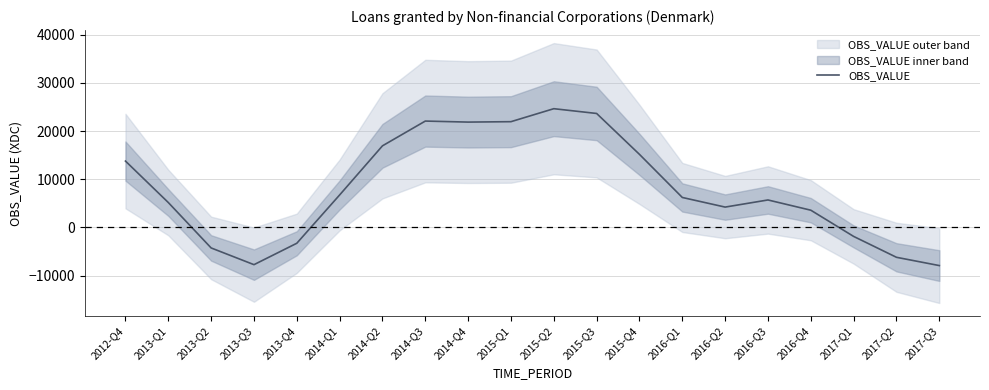

Reading right to left, extract all data points from this chart.

-7934.0	-6216.1	-1879.7	3567.0	5692.5	4213.1	6211.3	15161.3	23657.9	24649.8	21953.1	21866.9	22078.9	16937.3	6734.7	-3298.4	-7744.1	-4271.9	5159.8	13770.5